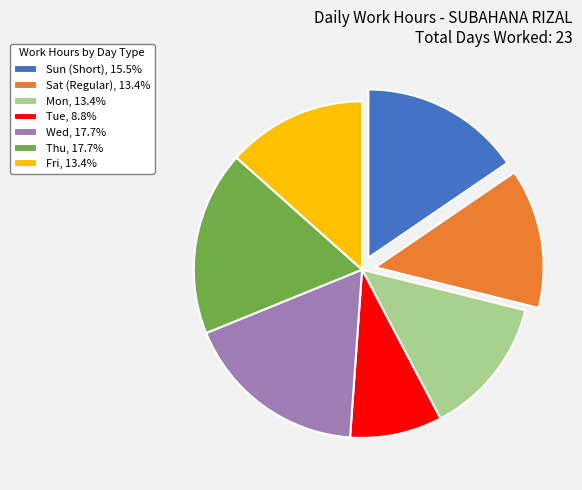

Is the sum of Fri, 13.4% and Sat (Regular), 13.4% greater than half?

No